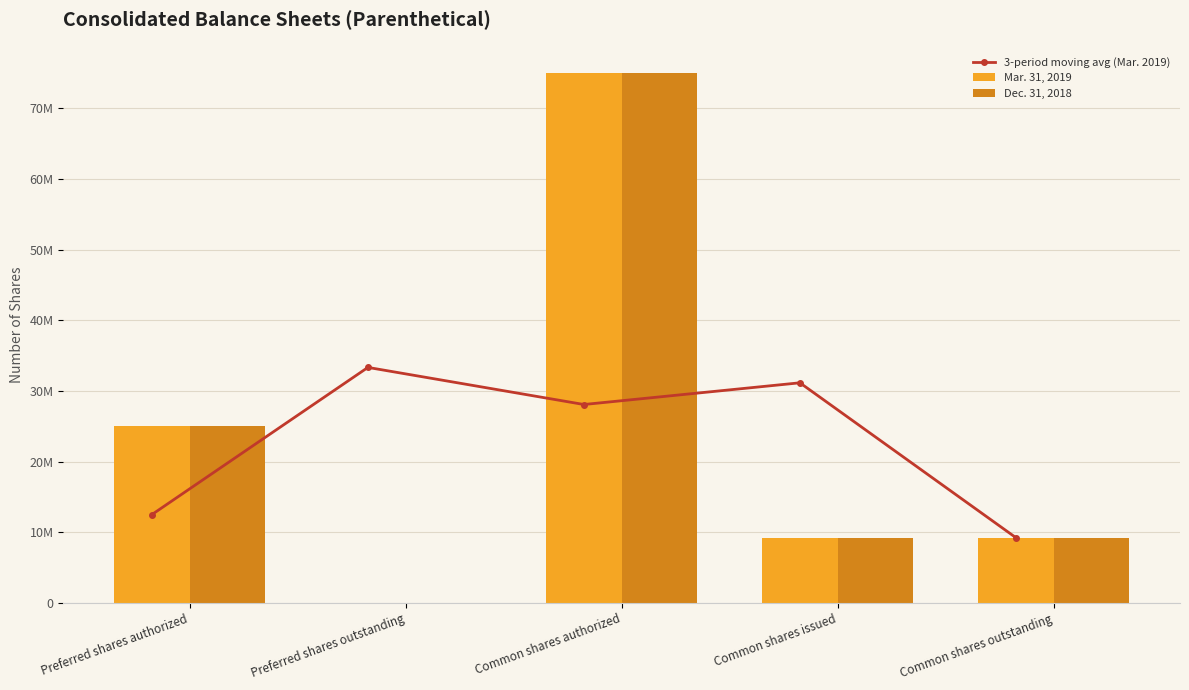

What is the label of the 1st bar from the right?

Common shares outstanding